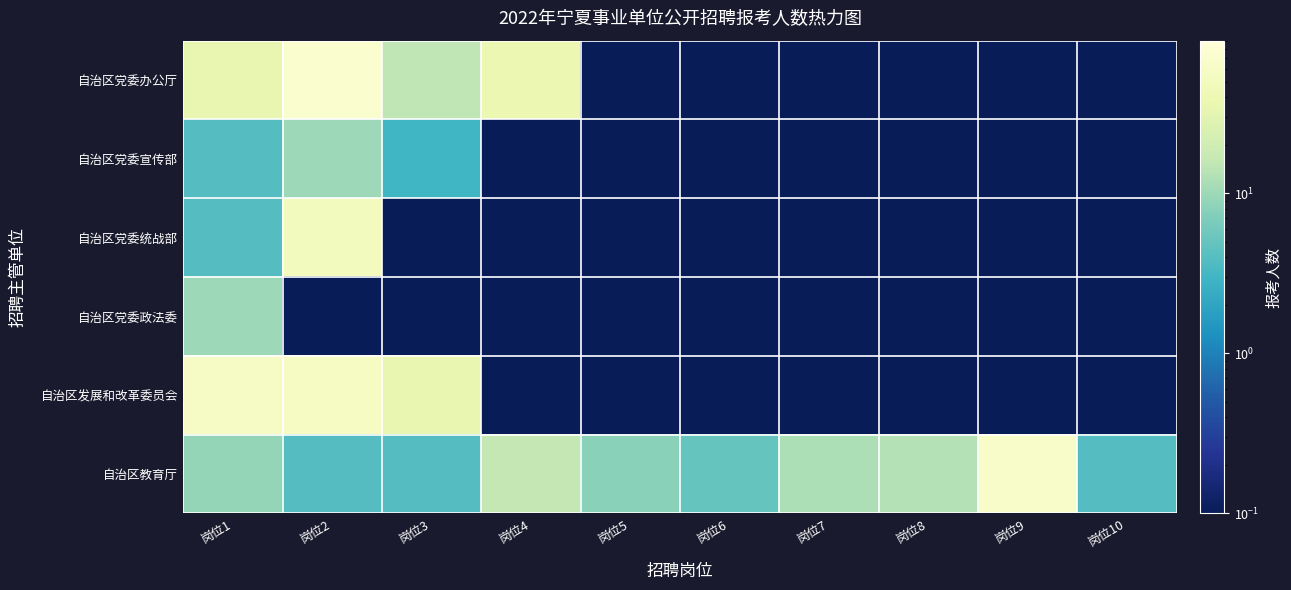

At which category does the chart reach its peak across all series?

岗位2